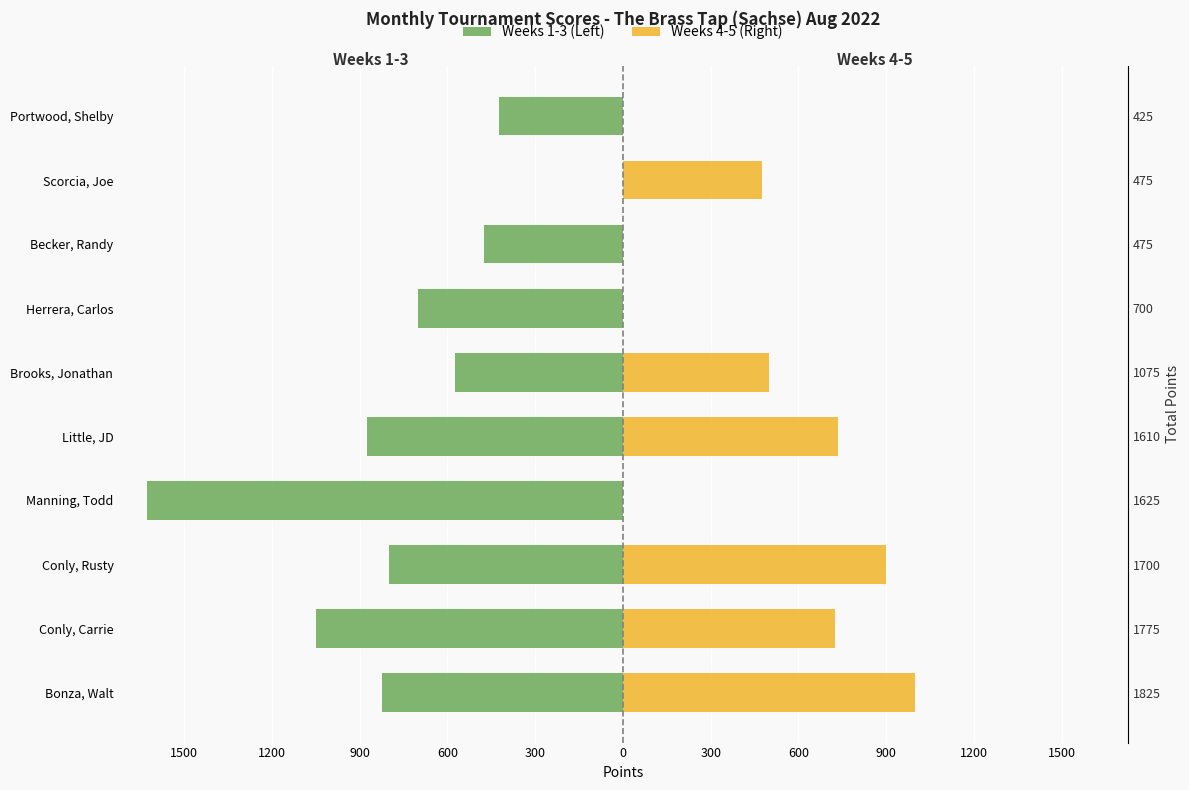

How many bars are there in each group?

2